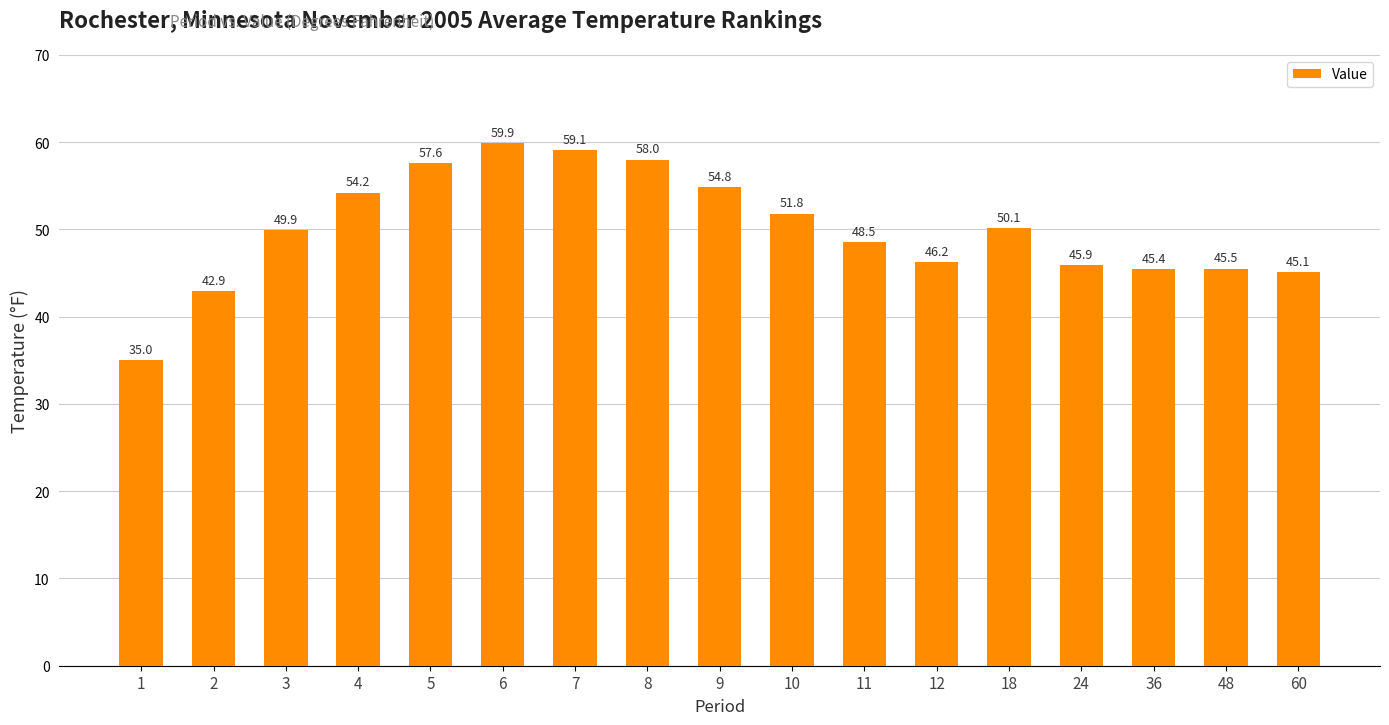

Rank the categories by value from highest to lowest.

6, 7, 8, 5, 9, 4, 10, 18, 3, 11, 12, 24, 48, 36, 60, 2, 1